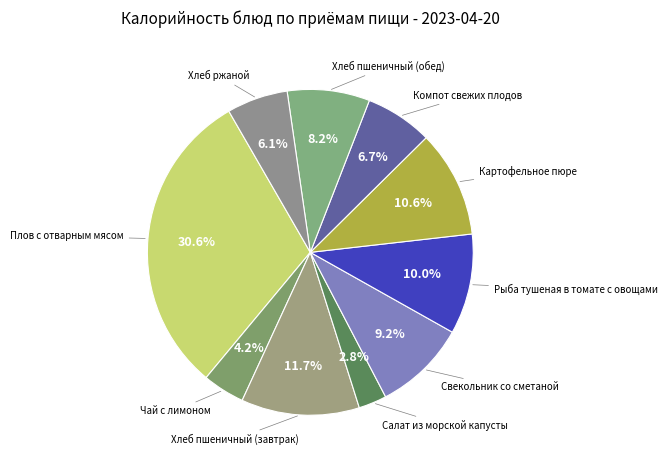

Which slice is the smallest?

Салат из морской капусты